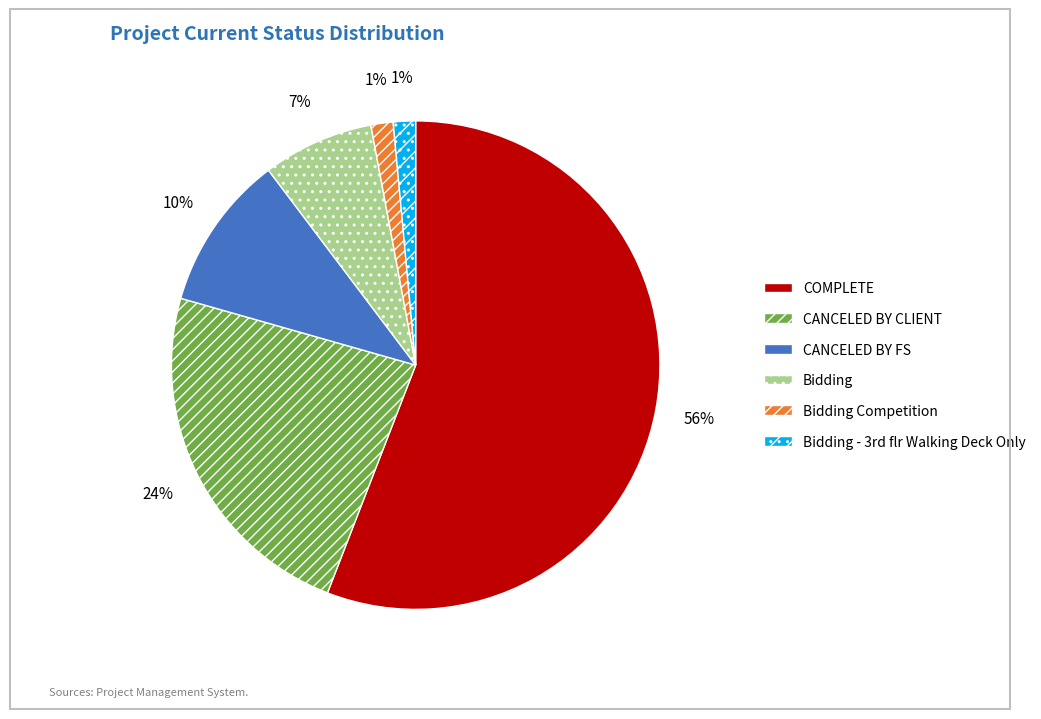

Which category has the biggest portion of the pie?

COMPLETE